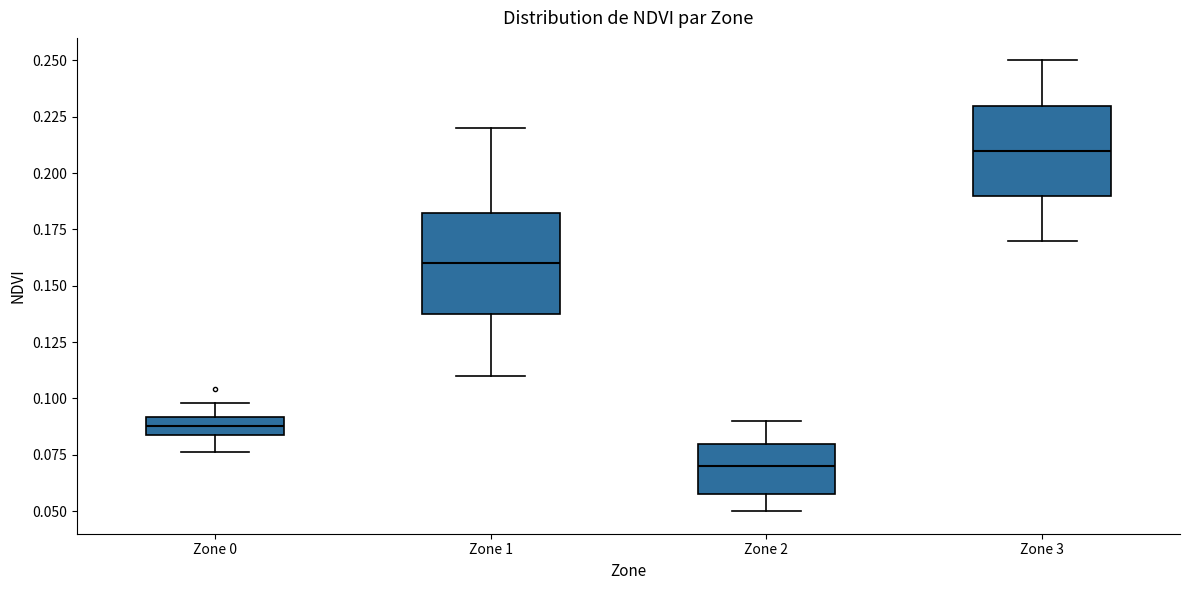

Reading left to right, transcribe this box plot: for each box, give where its median line is, the range the box spans, and where its two whiskers end, as read against the y-axis. The values are not printed on the chart, so give them approximately, as read against the axis.

Zone 0: median 0.090 (inside the box), box 0.085 to 0.090, whiskers 0.075 to 0.100
Zone 1: median 0.160, box 0.140 to 0.185, whiskers 0.110 to 0.220
Zone 2: median 0.070, box 0.060 to 0.080, whiskers 0.050 to 0.090
Zone 3: median 0.210, box 0.190 to 0.230, whiskers 0.170 to 0.250